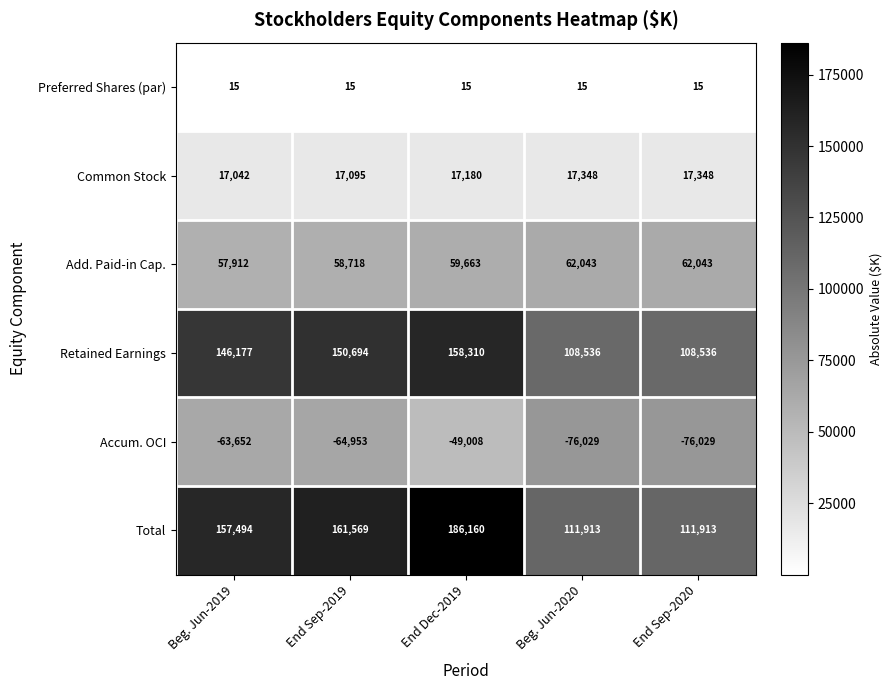

What is the sum of the Accum. OCI values at Beg. Jun-2020 and Beg. Jun-2019?

-139681